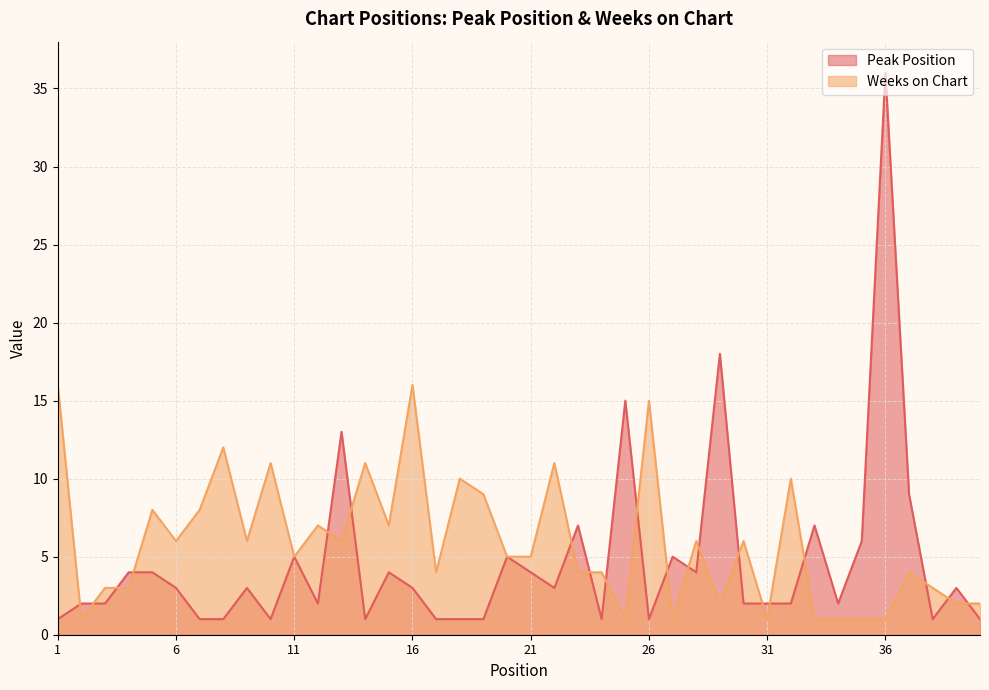

True or false: Peak Position has a value of 2 at 2.

True